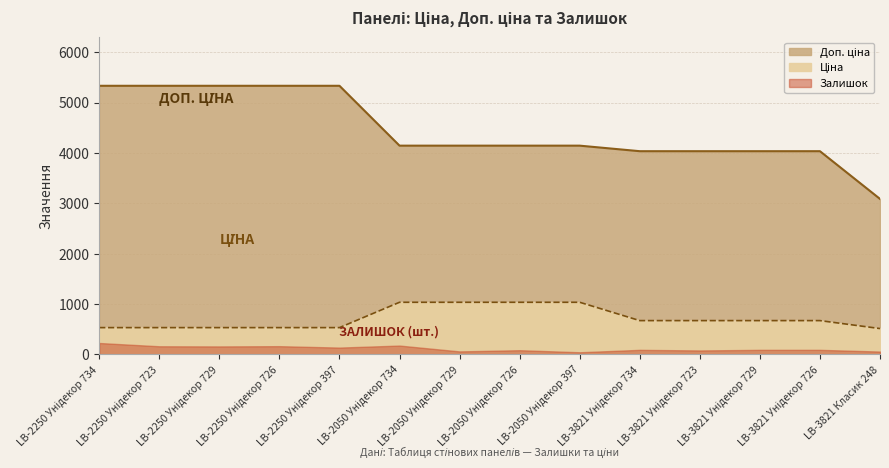

True or false: Доп. ціна and Ціна cross at least once.

False